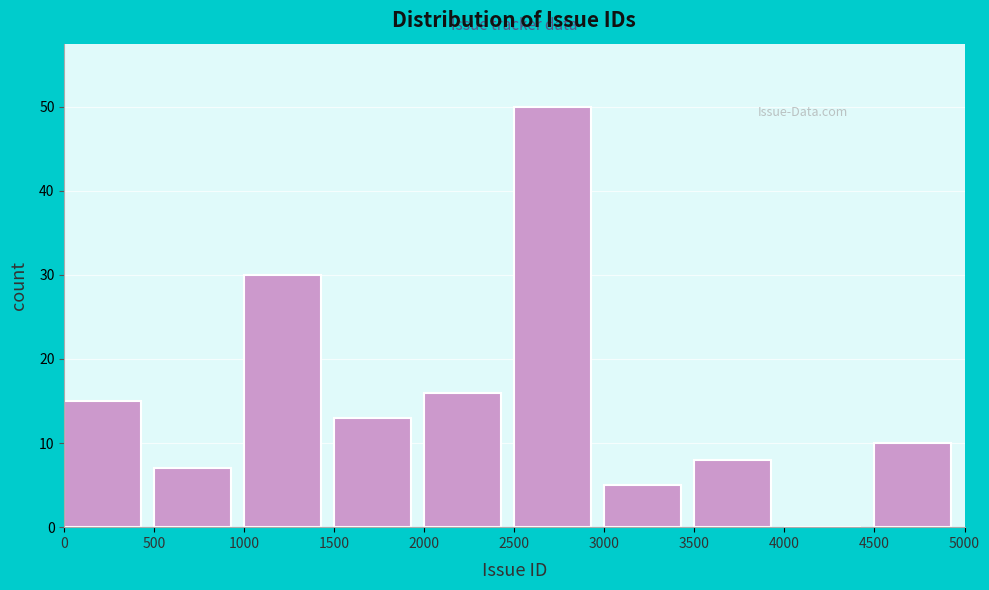

Over which range of the x-axis is the bar tallest?

2500 to 3000